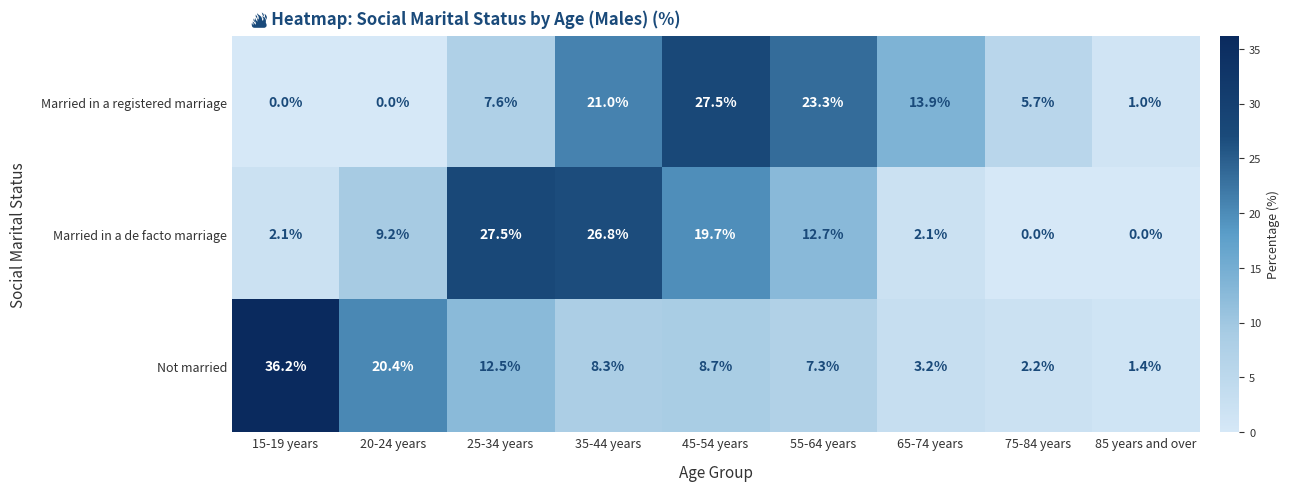

How many data points in Not married are above 8?

5